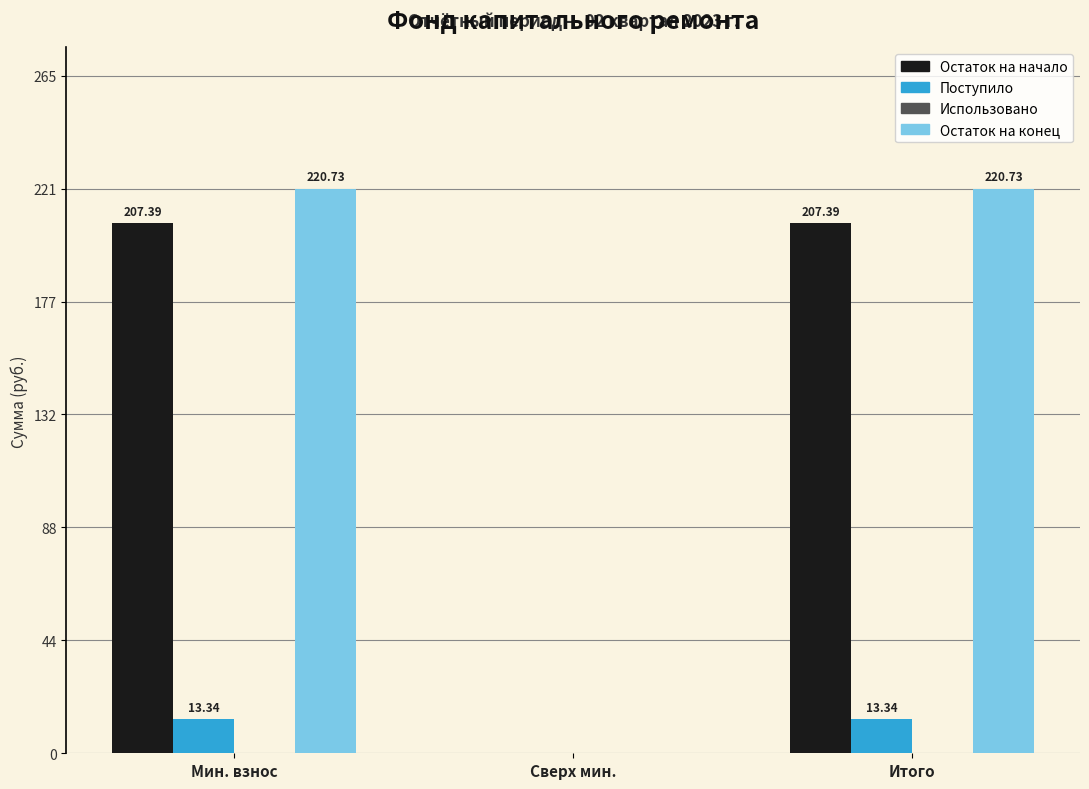

What is the sum of the Остаток на конец values at Мин. взнос and Итого?

441.5